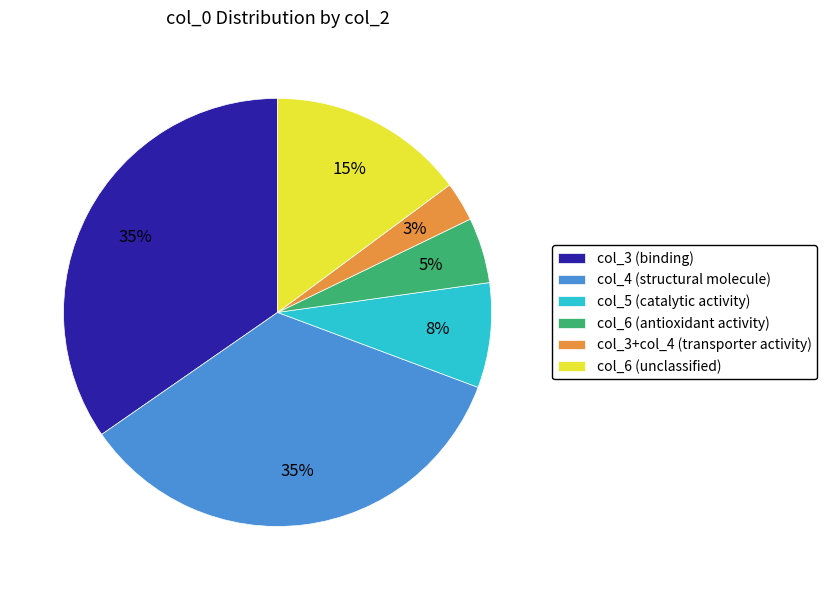

Which has a higher value, col_6 (unclassified) or col_3 (binding)?

col_3 (binding)